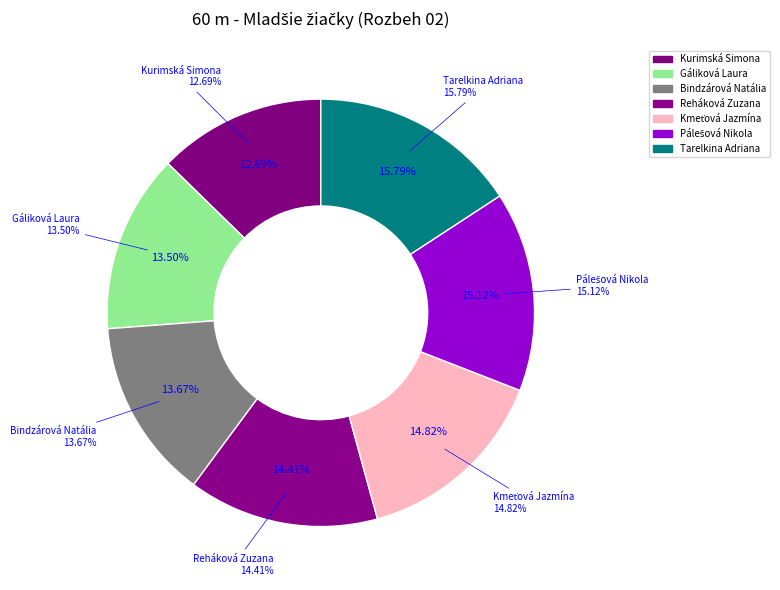

Which category has the smallest portion of the pie?

Kurimská Simona